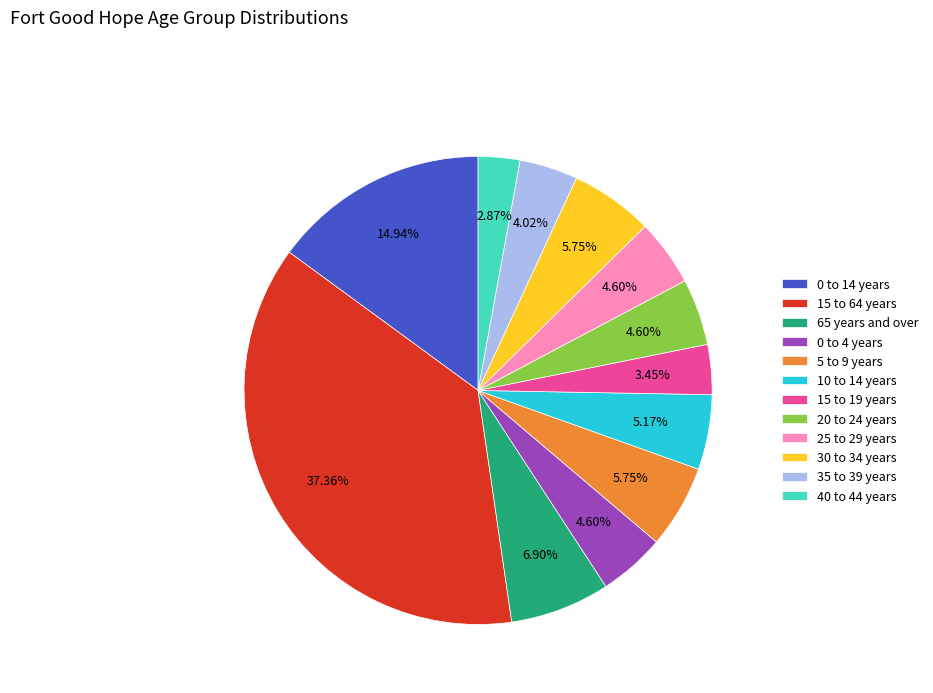

What is the total percentage of 5 to 9 years and 15 to 19 years?

9.2%